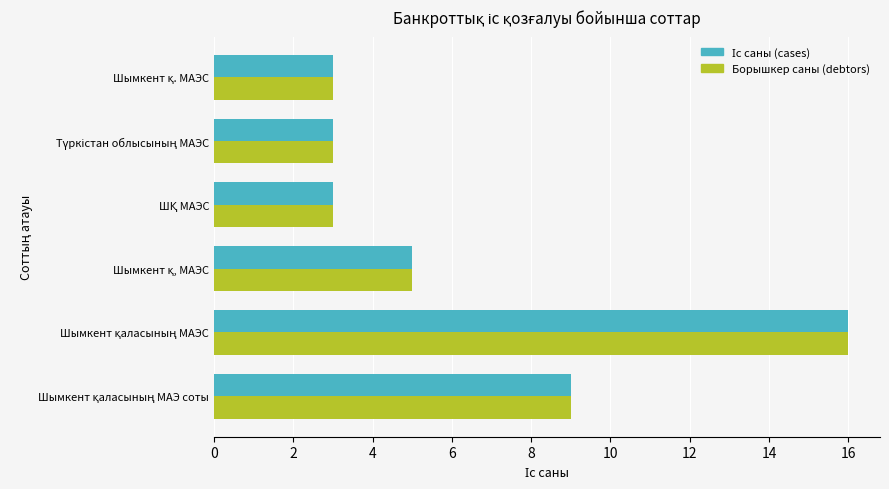

What is the difference between the maximum and minimum values in the Борышкер саны (debtors) series?

13